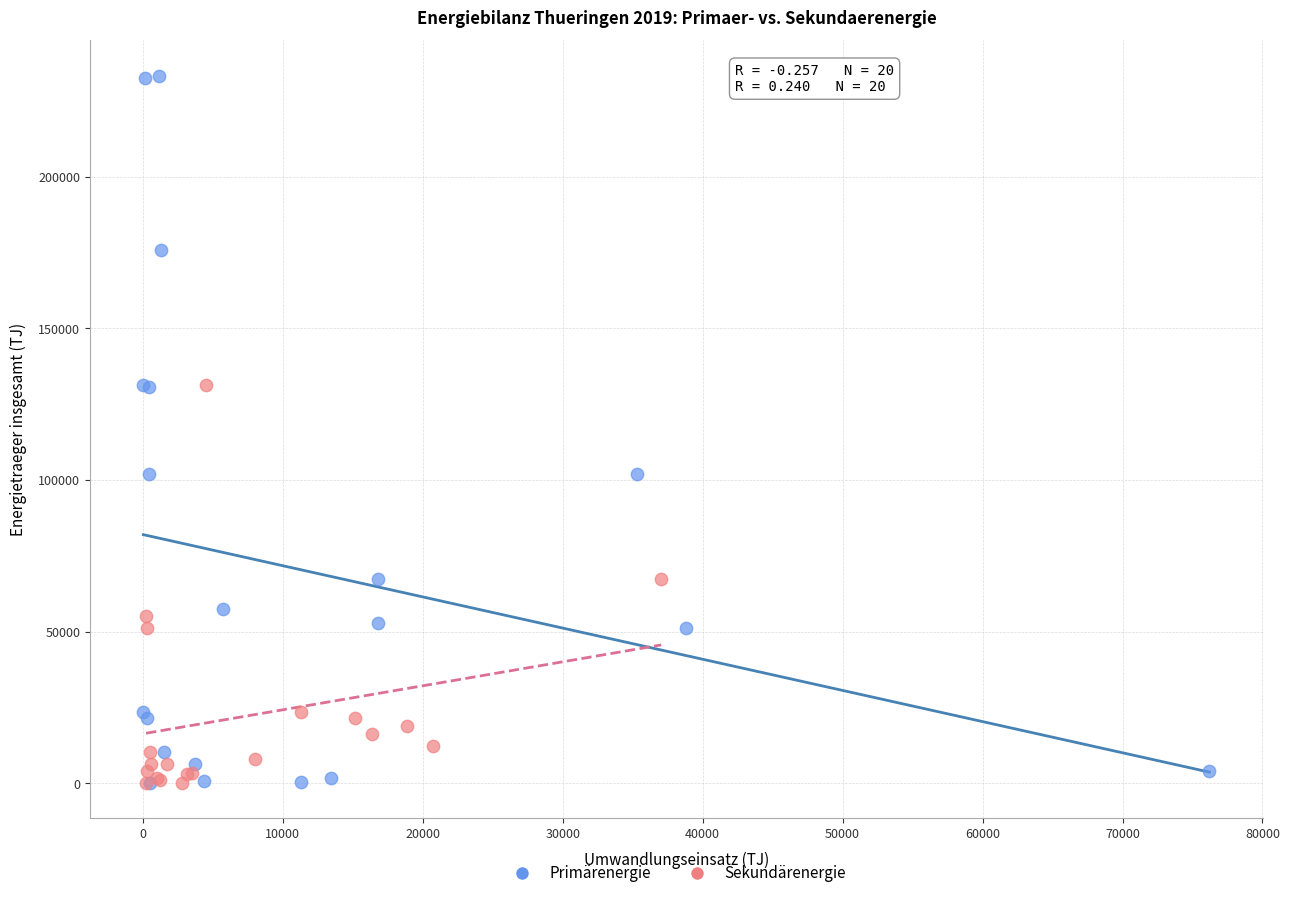

What are all the series names shown in the legend?

Primärenergie, Sekundärenergie